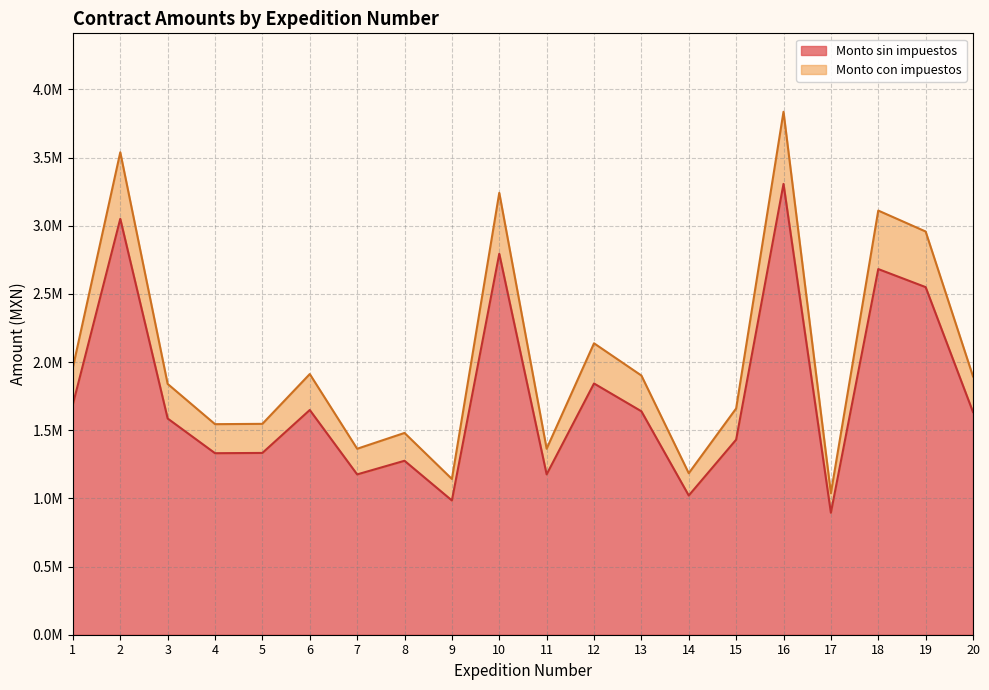

The value of Monto sin impuestos at 7 is 542681.0. True or false?

False